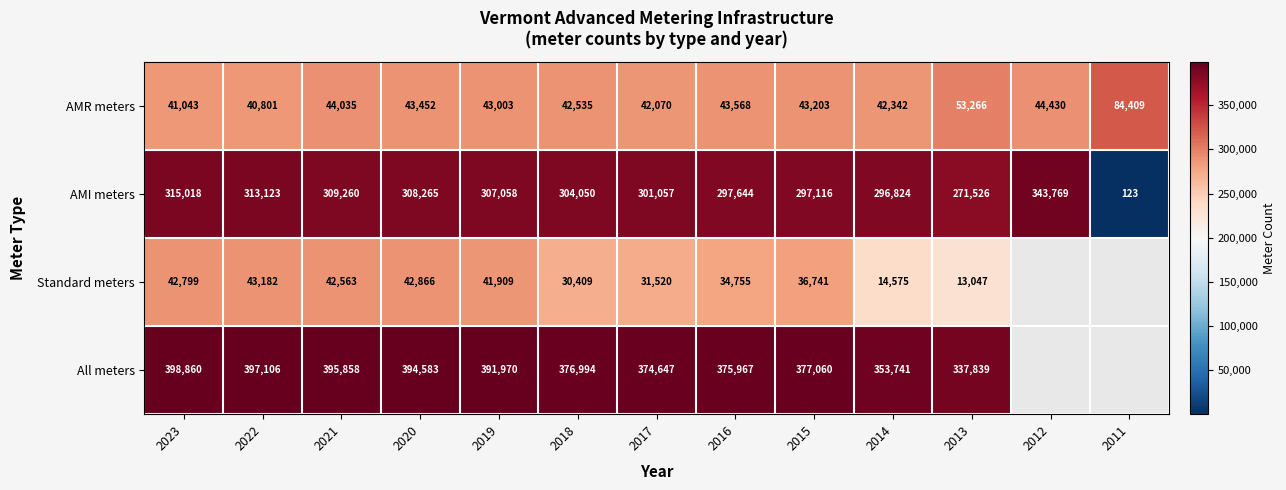

Between 2021 and 2018, which is larger?

2021